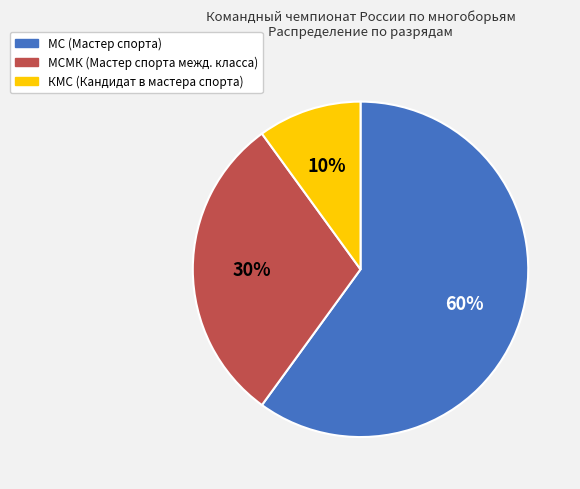

Is there any slice that represents more than half of the pie?

Yes